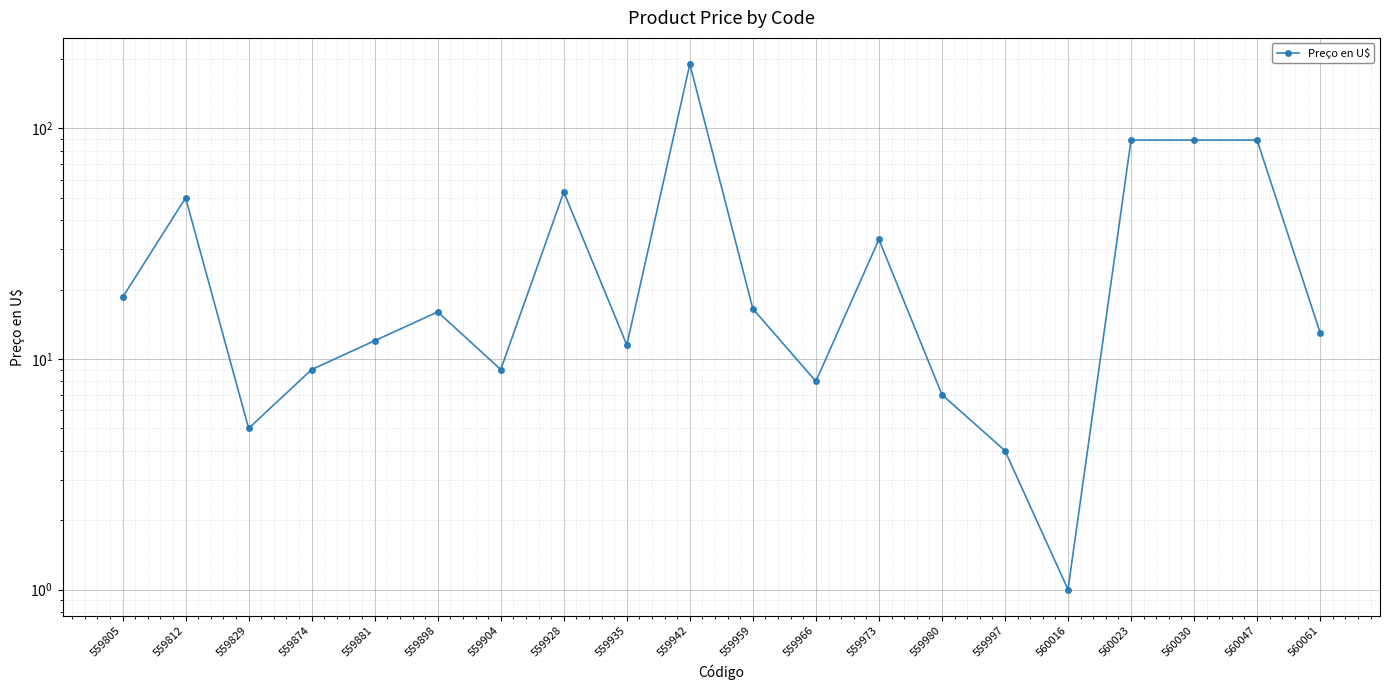

How many values are below 16?

10